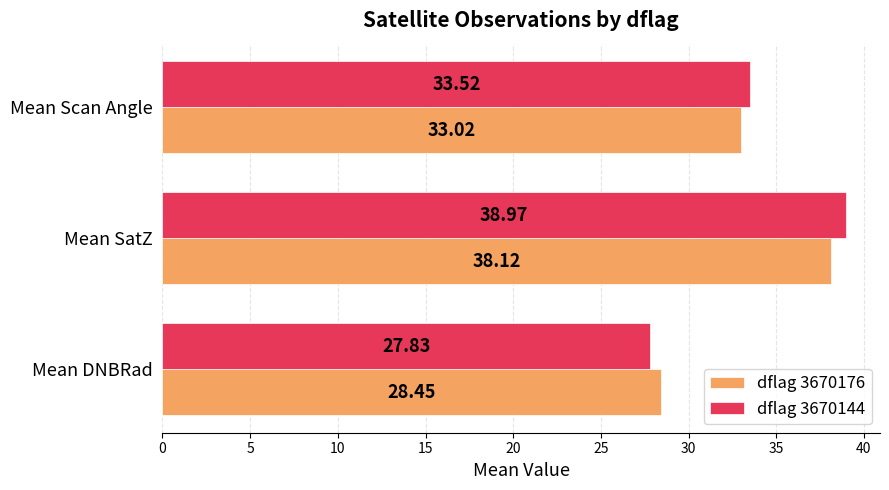

Which series has the widest spread of values?

dflag 3670144